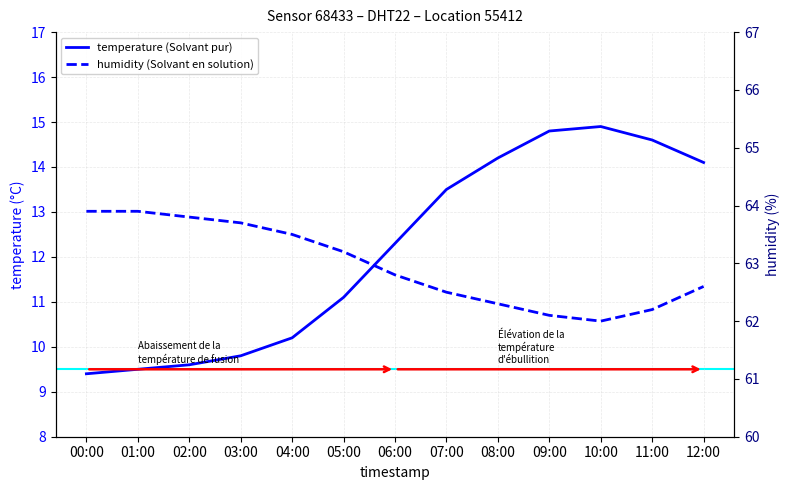

Reading left to right, transcribe all the data shown in this chart.

temperature: 9.4	9.5	9.6	9.8	10.2	11.1	12.3	13.5	14.2	14.8	14.9	14.6	14.1
humidity: 63.9	63.9	63.8	63.7	63.5	63.2	62.8	62.5	62.3	62.1	62.0	62.2	62.6